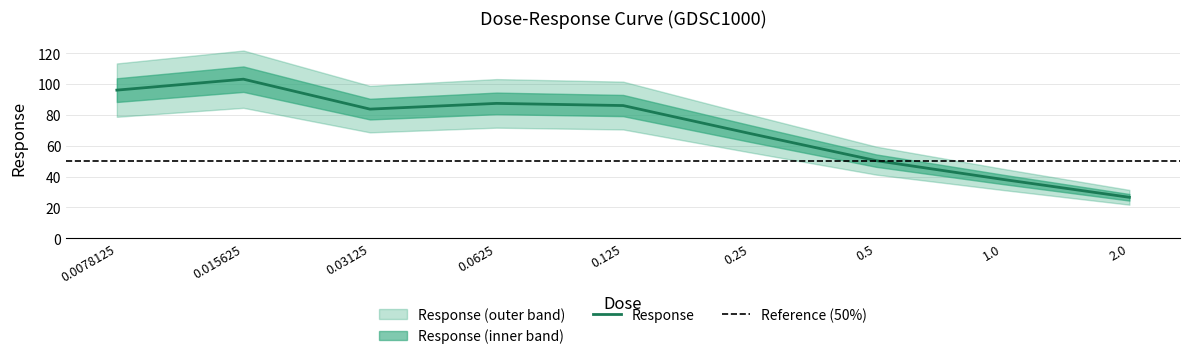

What value does the data have at 0.015625?

103.1